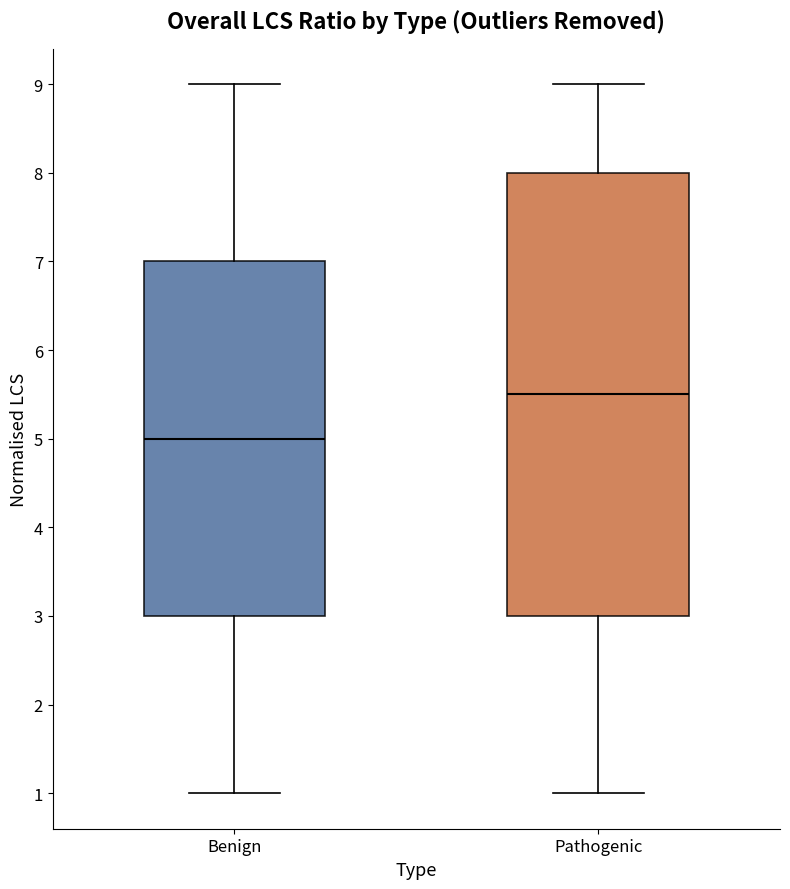

Where is the upper edge of the box for Pathogenic on the y-axis? The values are not printed on the chart, so give them approximately, as read against the axis.

8.0